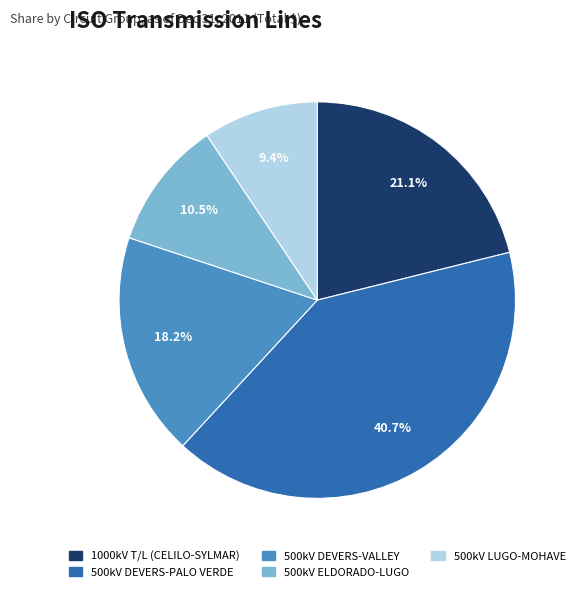

Which has a higher value, 500kV LUGO-MOHAVE or 1000kV T/L (CELILO-SYLMAR)?

1000kV T/L (CELILO-SYLMAR)